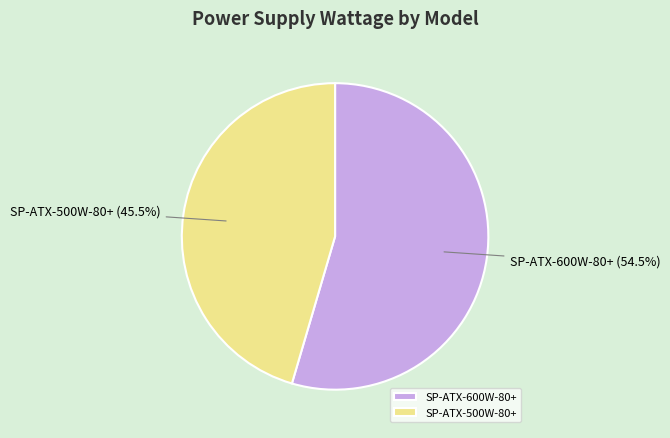

What is the largest slice in the pie chart?

SP-ATX-600W-80+